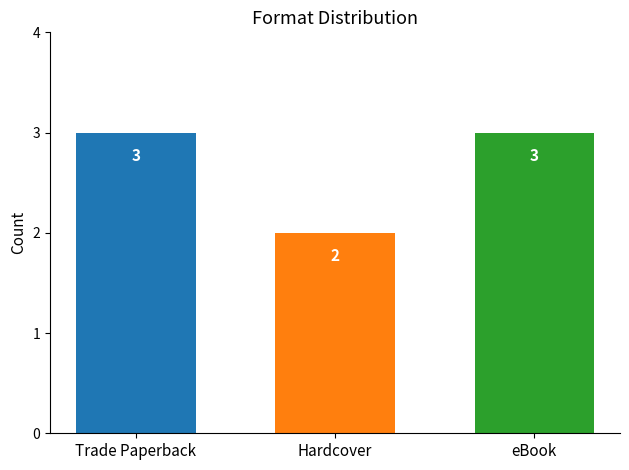

What is the ratio of the value at Trade Paperback to the value at Hardcover?

1.5